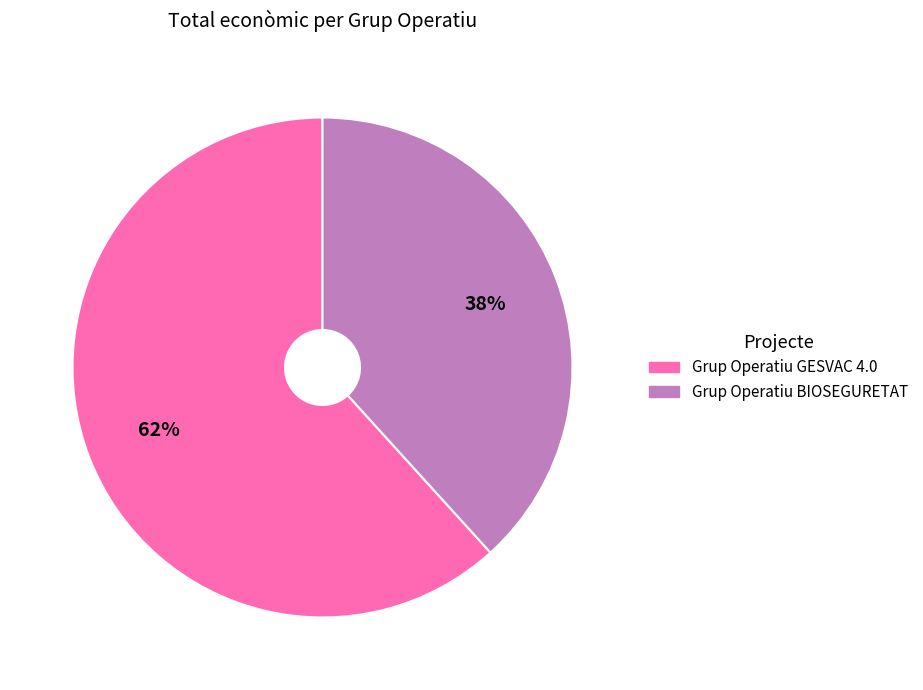

Rank the categories by value from lowest to highest.

Grup Operatiu BIOSEGURETAT, Grup Operatiu GESVAC 4.0